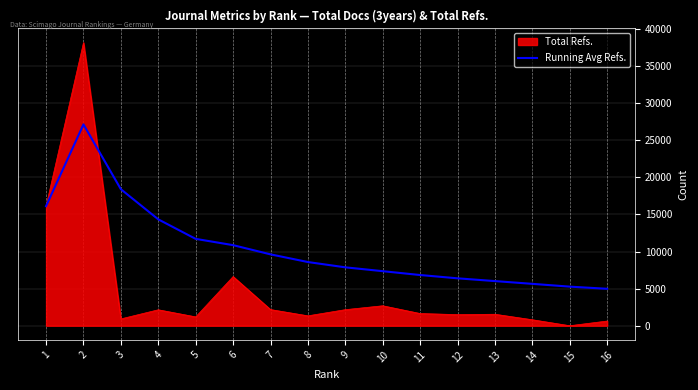

Which series changed the most between 1 and 11?

Total Refs.